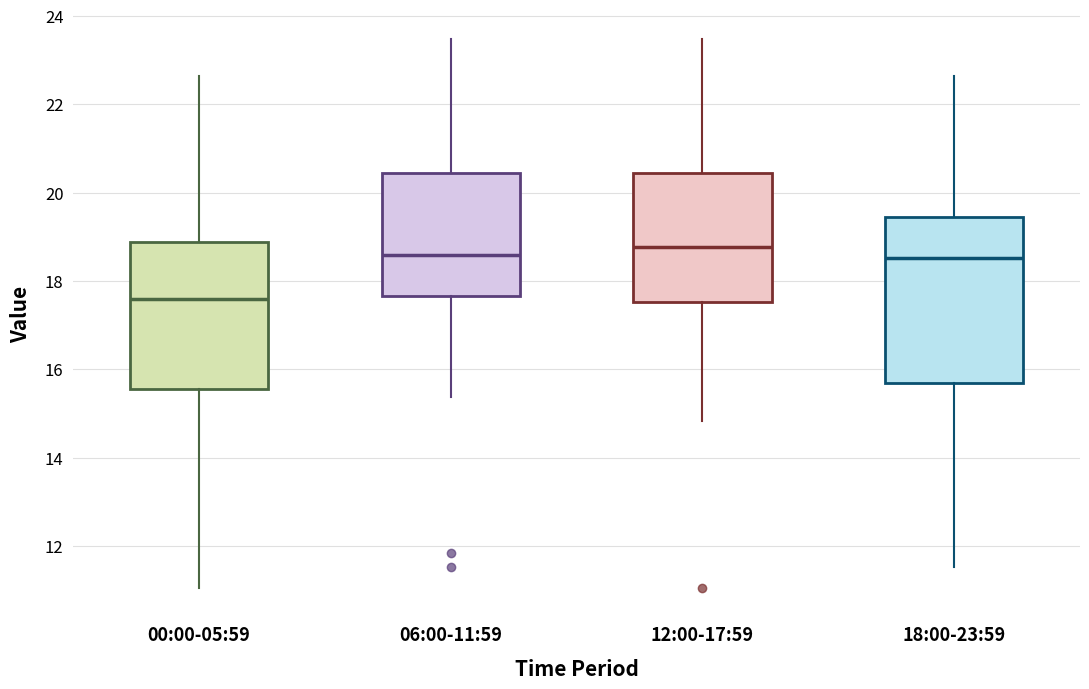

Which box is the tallest, from its lower edge to its upper edge?

18:00-23:59